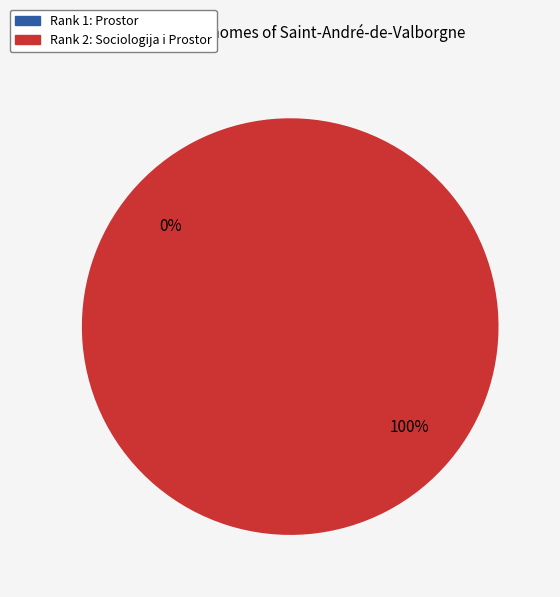

To the nearest percent, what portion does Rank 2: Sociologija i Prostor represent?

100%